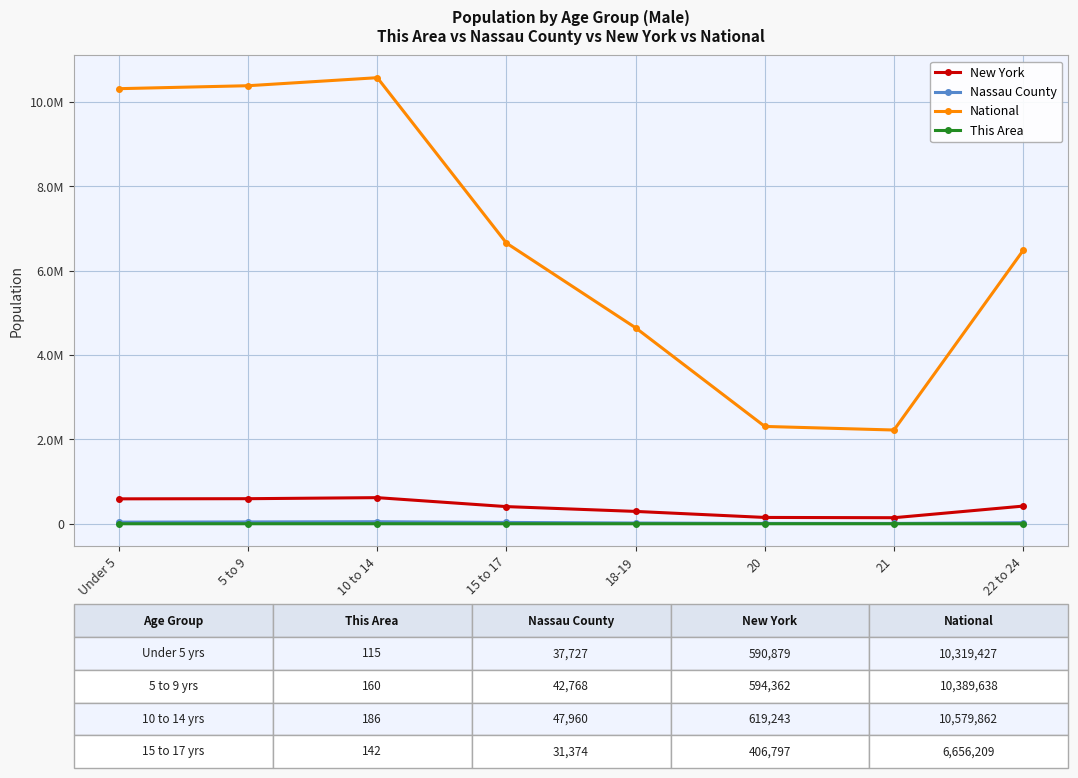

True or false: This Area and New York cross at least once.

False